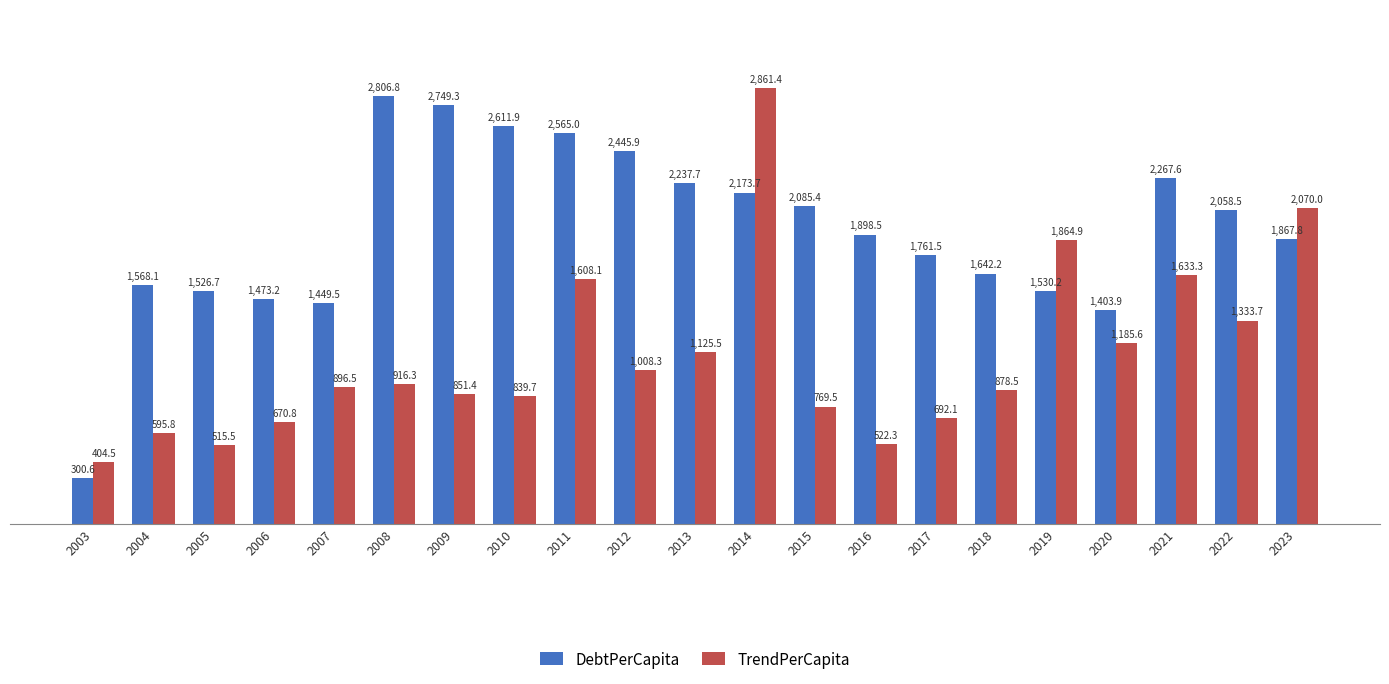

What is the maximum value for DebtPerCapita?

2806.8